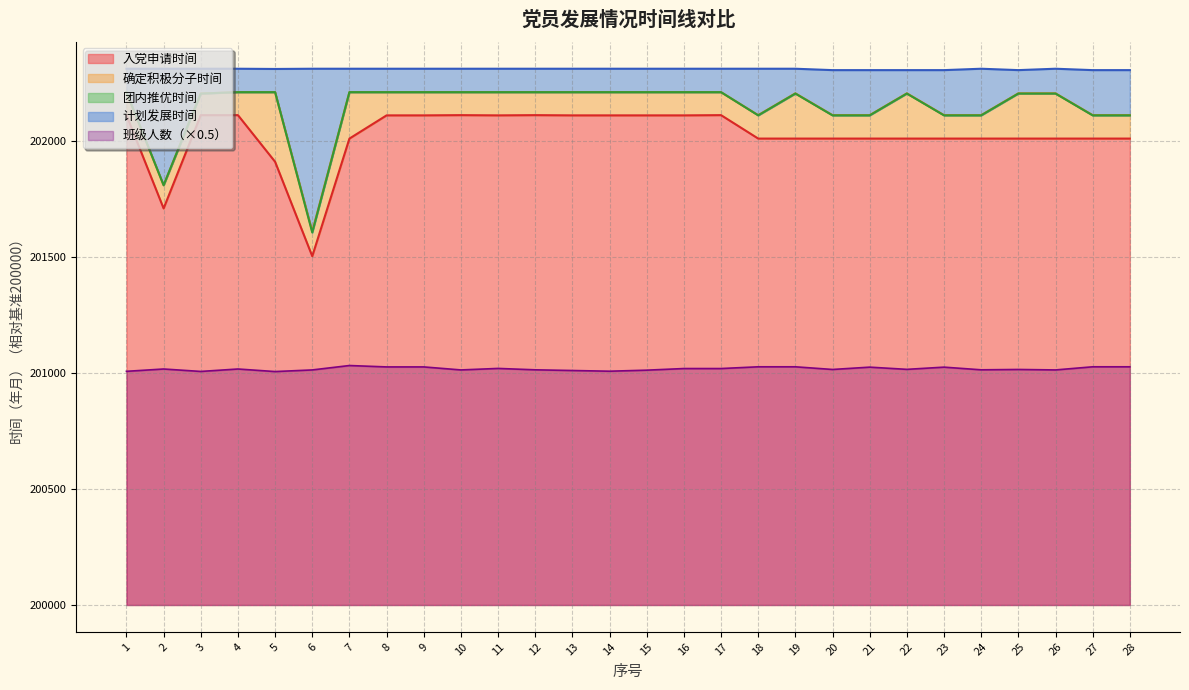

Reading left to right, what are all the values shown in this chart?

入党申请时间: 1=2111.0	2=1709.0	3=2111.0	4=2111.0	5=1910.0	6=1503.0	7=2010.0	8=2110.0	9=2110.0	10=2111.0	11=2110.0	12=2111.0	13=2110.0	14=2110.0	15=2110.0	16=2110.0	17=2111.0	18=2010.0	19=2010.0	20=2010.0	21=2010.0	22=2010.0	23=2010.0	24=2010.0	25=2010.0	26=2010.0	27=2010.0	28=2010.0
确定积极分子时间: 1=2210.0	2=1809.0	3=2204.0	4=2210.0	5=2210.0	6=1610.0	7=2210.0	8=2210.0	9=2210.0	10=2210.0	11=2210.0	12=2210.0	13=2210.0	14=2210.0	15=2210.0	16=2210.0	17=2210.0	18=2111.0	19=2205.0	20=2111.0	21=2111.0	22=2205.0	23=2111.0	24=2111.0	25=2205.0	26=2205.0	27=2111.0	28=2111.0
团内推优时间: 1=2210.0	2=1809.0	3=2204.0	4=2210.0	5=2210.0	6=1605.0	7=2210.0	8=2210.0	9=2210.0	10=2210.0	11=2210.0	12=2210.0	13=2210.0	14=2210.0	15=2210.0	16=2210.0	17=2210.0	18=2110.0	19=2204.0	20=2110.0	21=2110.0	22=2204.0	23=2110.0	24=2110.0	25=2204.0	26=2204.0	27=2110.0	28=2110.0
计划发展时间: 1=2311.0	2=2311.0	3=2311.0	4=2311.0	5=2310.0	6=2311.0	7=2311.0	8=2311.0	9=2311.0	10=2311.0	11=2311.0	12=2311.0	13=2311.0	14=2311.0	15=2311.0	16=2311.0	17=2311.0	18=2311.0	19=2311.0	20=2305.0	21=2305.0	22=2305.0	23=2305.0	24=2311.0	25=2305.0	26=2311.0	27=2305.0	28=2305.0
班级人数: 1=1007.0	2=1017.0	3=1006.5	4=1017.0	5=1006.0	6=1013.0	7=1032.0	8=1026.0	9=1026.0	10=1013.0	11=1019.5	12=1013.5	13=1010.5	14=1007.5	15=1012.0	16=1019.0	17=1019.0	18=1026.5	19=1026.5	20=1015.0	21=1025.0	22=1015.5	23=1025.0	24=1013.5	25=1015.0	26=1013.0	27=1026.5	28=1026.5